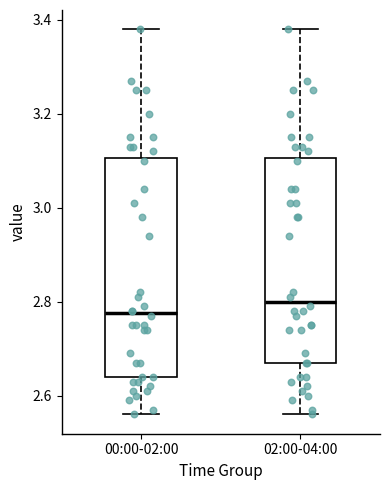

Reading left to right, read every box against the y-axis: the position of its median line, the range the box covers, and the ends of its whiskers. The values are not printed on the chart, so give them approximately, as read against the axis.

00:00-02:00: median 2.78, box 2.64 to 3.10, whiskers 2.56 to 3.38
02:00-04:00: median 2.80, box 2.68 to 3.10, whiskers 2.56 to 3.38